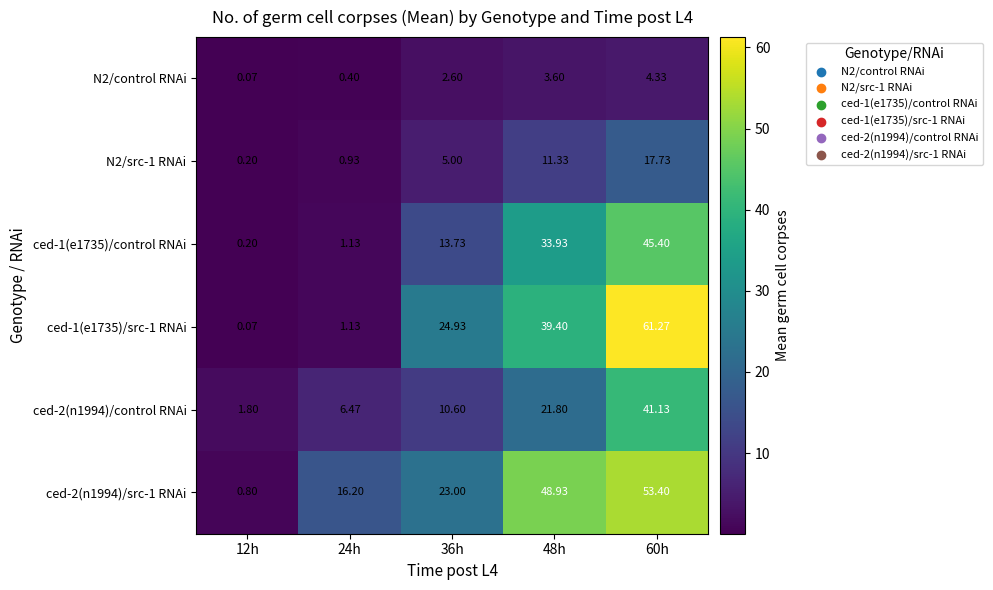

What is the total value across all series at 12h?

3.1